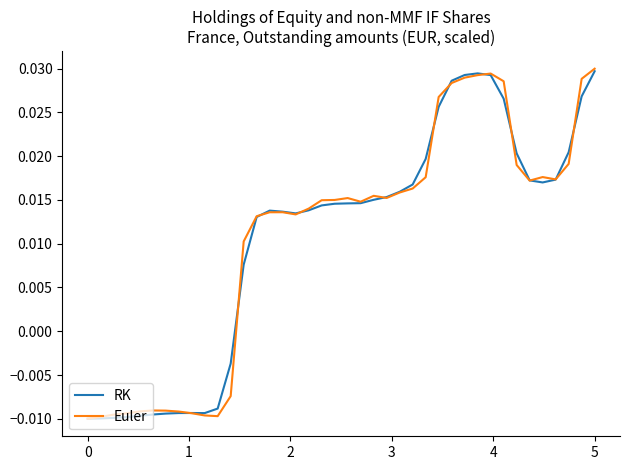

After their last crossing, which series has the higher values: Euler or RK?

Euler